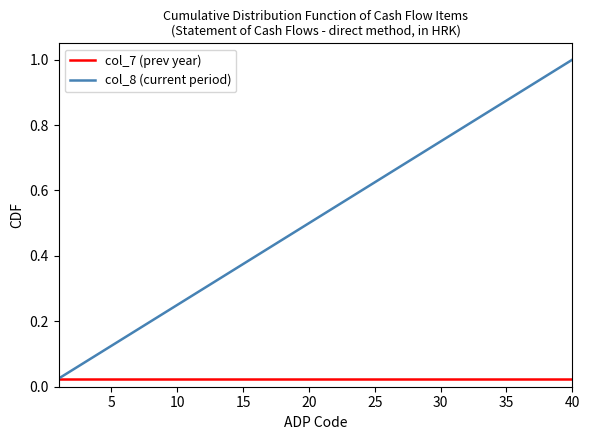

List the series in order of their peak value, highest first.

col_8 (current period), col_7 (prev year)